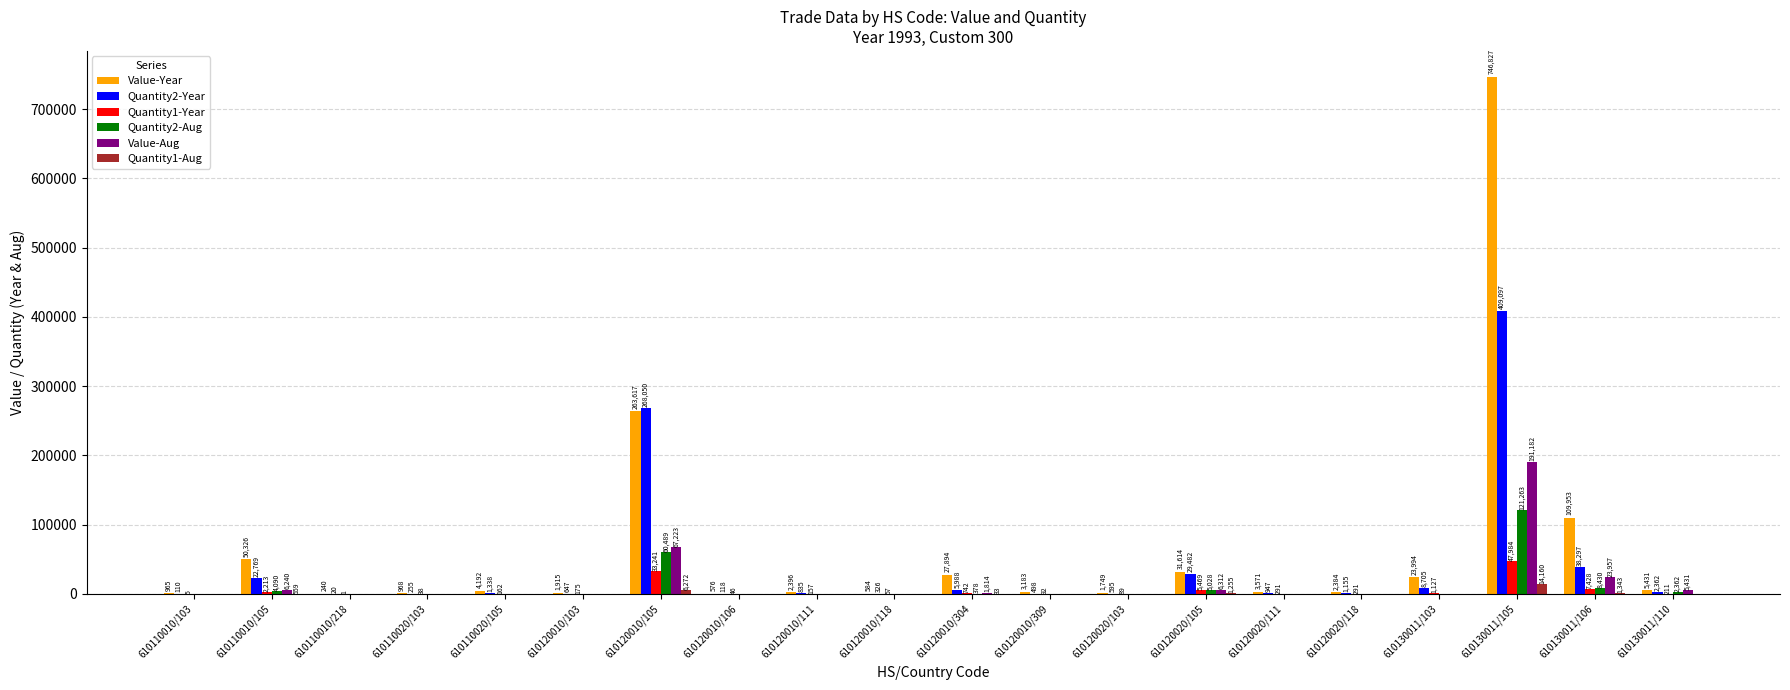

Reading left to right, list all the values displayed in this chart.

Value-Year: 965	50326	240	968	4192	1915	263617	576	2396	584	27894	3183	1749	31614	3571	2384	23994	746827	109953	5431
Quantity2-Year: 110	22769	20	255	1338	647	268050	118	835	326	5988	498	595	29482	947	1155	8705	409097	38297	2362
Quantity1-Year: 5	2213	1	38	162	175	33241	46	157	57	742	92	89	5469	291	291	1127	47984	7428	211
Quantity2-Aug: 0	4090	0	0	0	0	60489	0	0	0	378	0	0	5028	0	0	0	121263	8430	2362
Value-Aug: 0	6240	0	0	0	0	67223	0	0	0	1814	0	0	6312	0	0	0	191182	23957	5431
Quantity1-Aug: 0	559	0	0	0	0	6272	0	0	0	33	0	0	1255	0	0	0	14160	1343	0